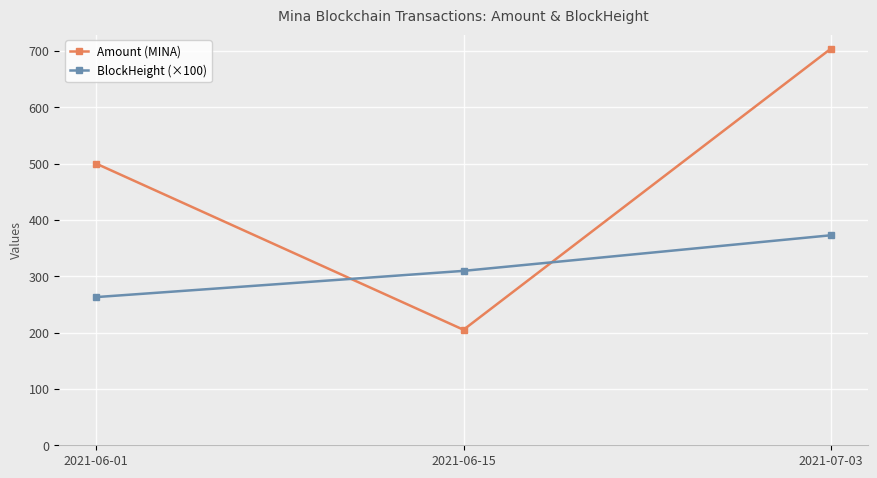

Which series changed the most between 2021-06-01 and 2021-07-03?

Amount (MINA)